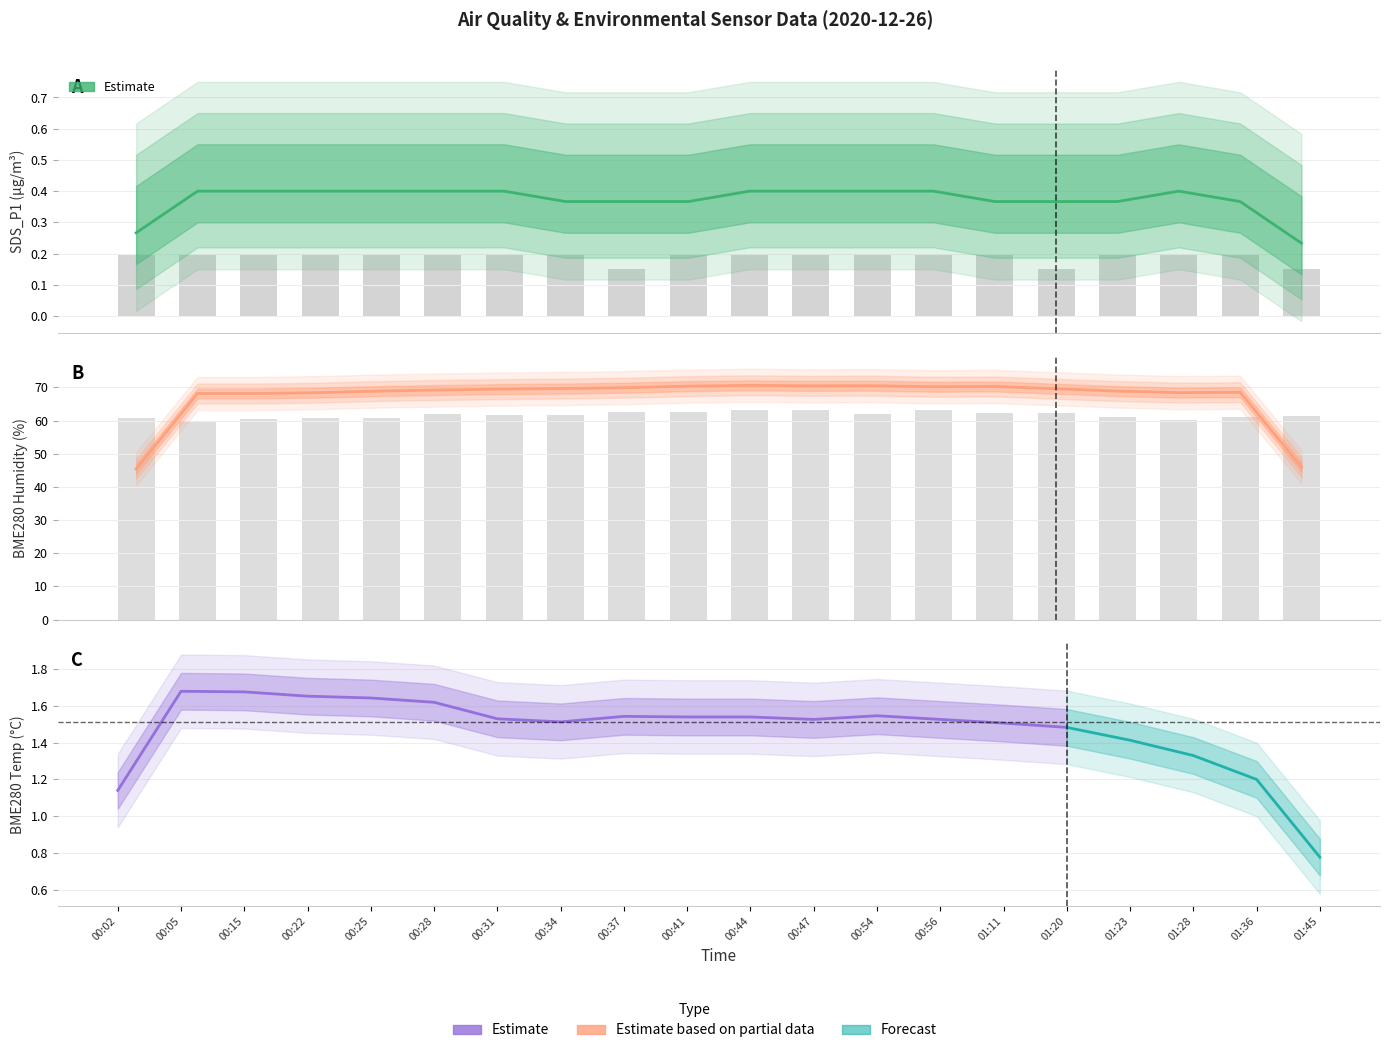

What is the total value across all series at 00:02?

61.0